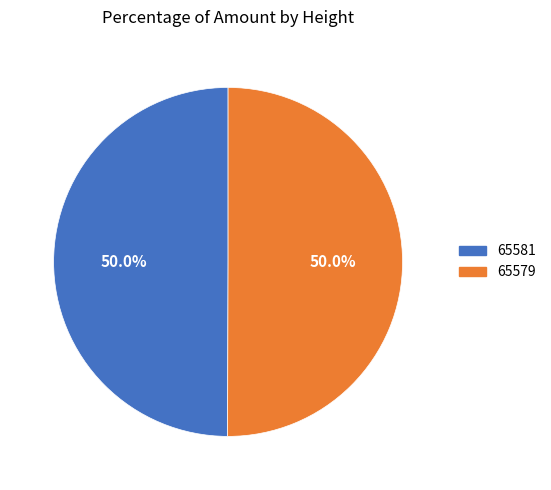

The 65581 slice represents 50% of the pie. True or false?

True